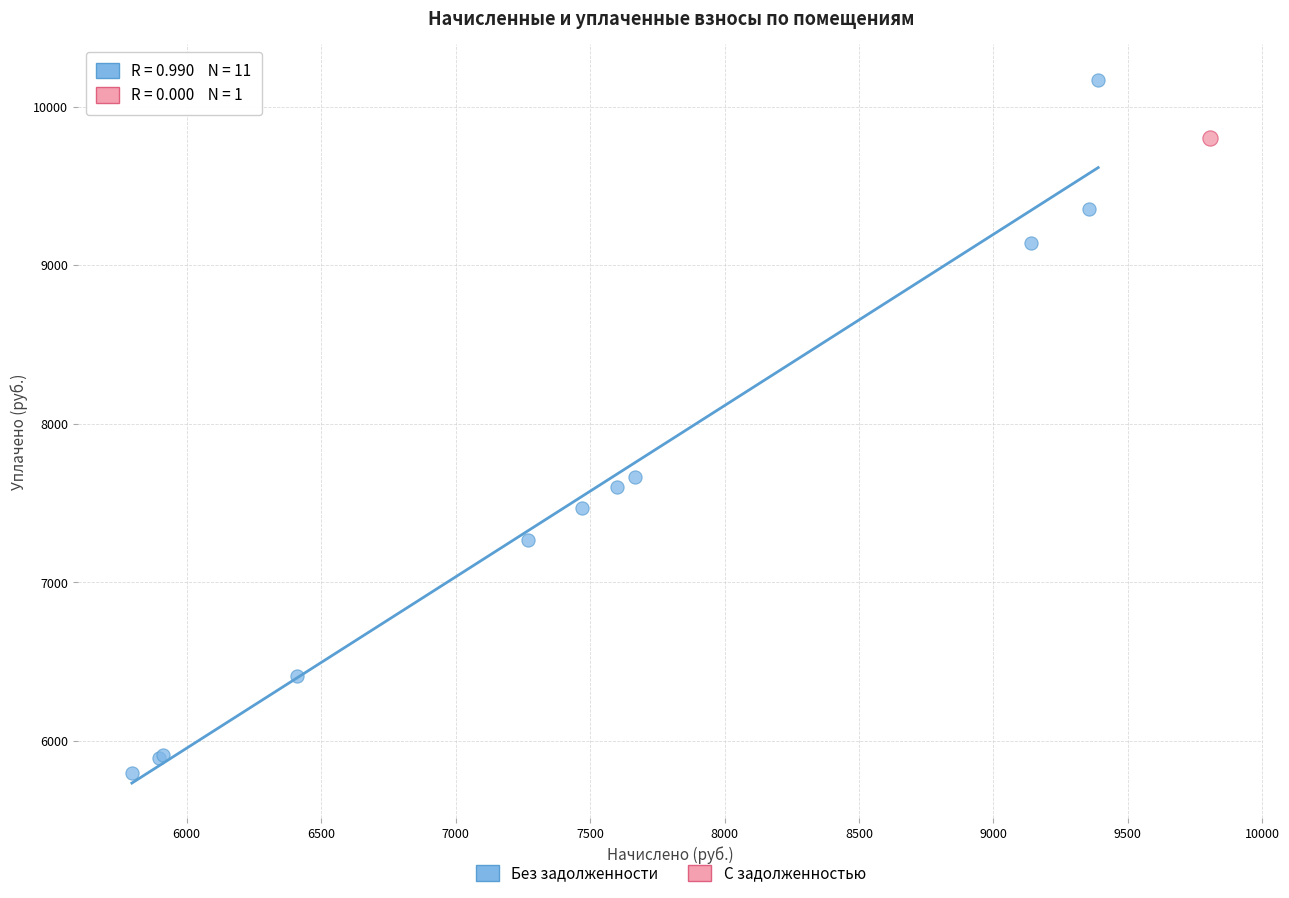

What are all the series names shown in the legend?

Без задолженности, С задолженностью